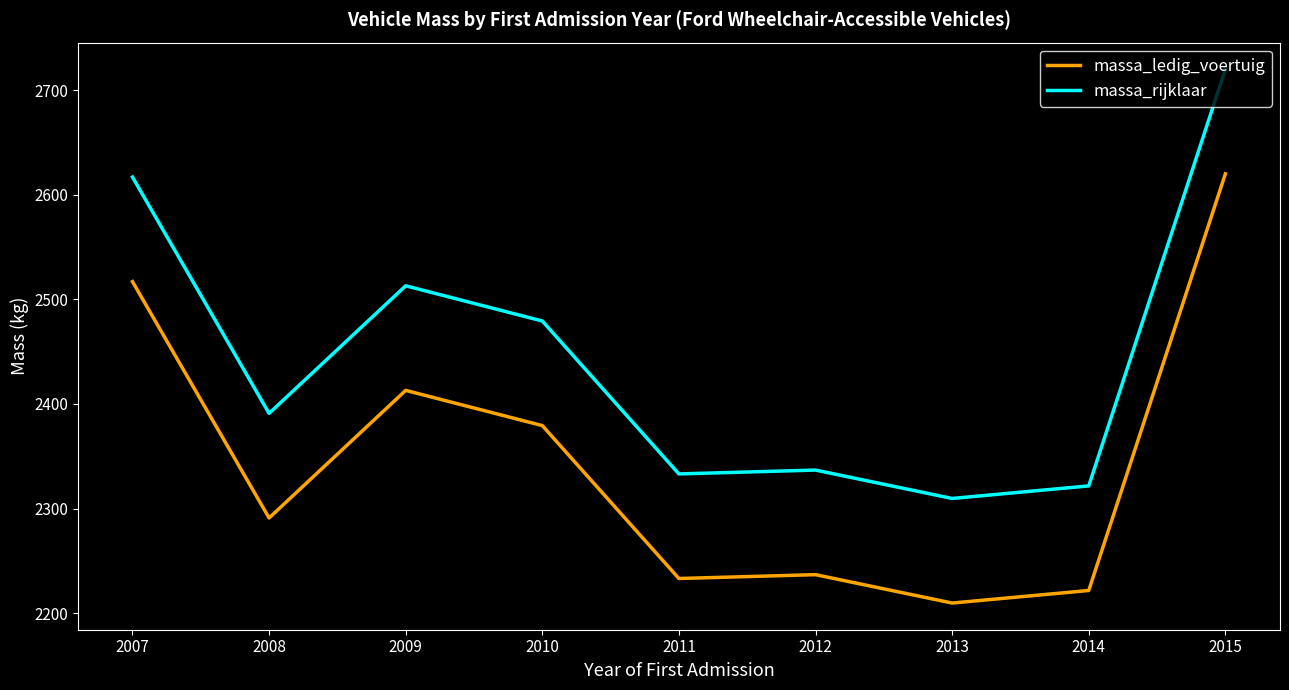

Is the value of massa_rijklaar at 2010 greater than the value of massa_ledig_voertuig at 2010?

Yes